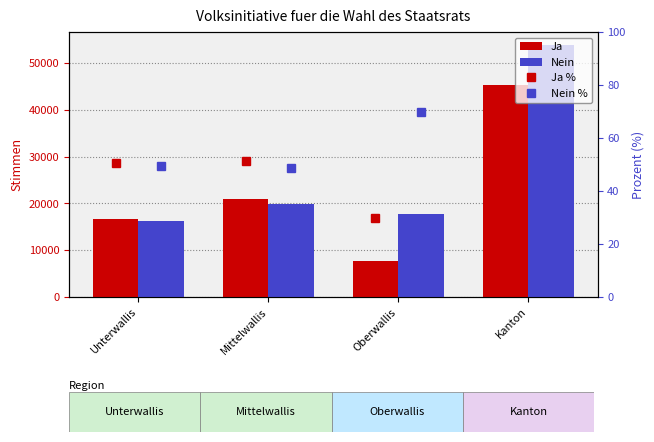

Reading left to right, what are all the values shown in this chart?

Ja: 16679.0	20959.0	7648.0	45286.0
Nein: 16204.0	19935.0	17842.0	53981.0
Ja %: 50.7	51.2	30.0	45.6
Nein %: 49.3	48.8	70.0	54.4